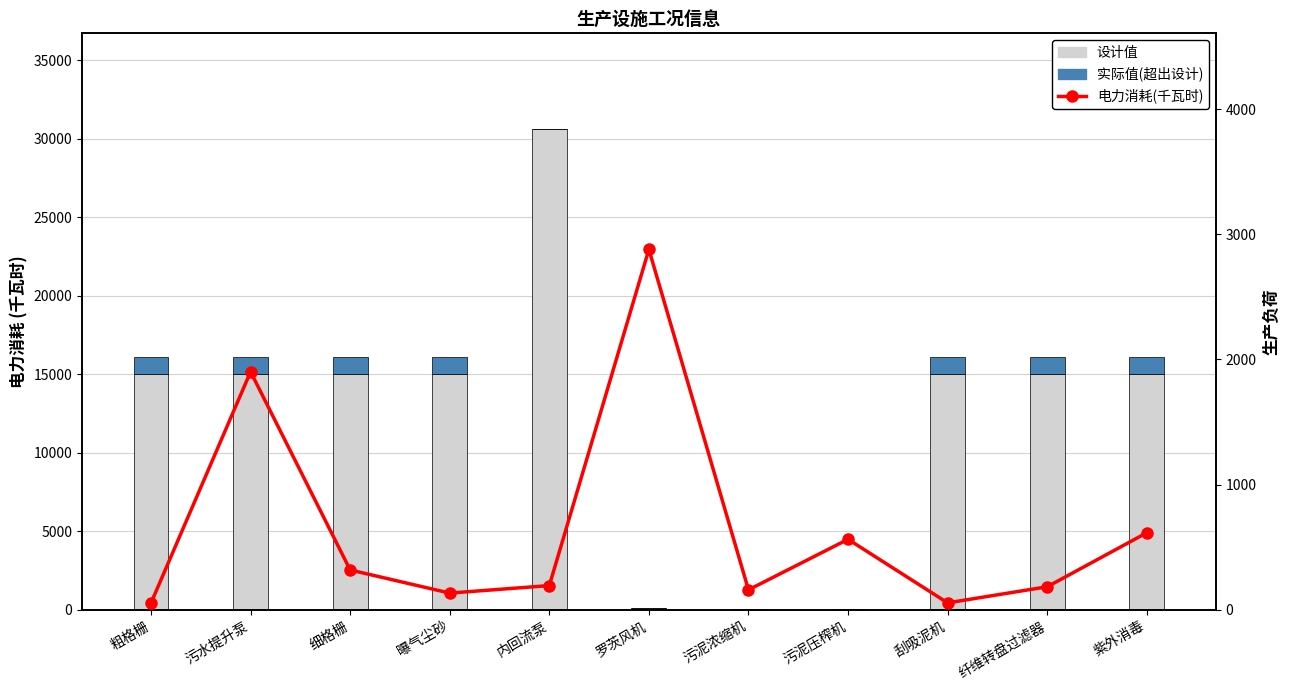

What position from the right is 罗茨风机?

6